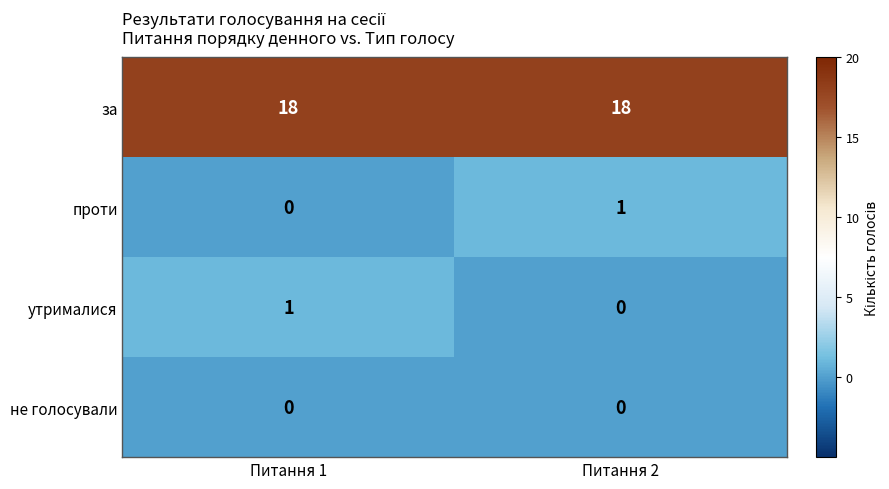

Reading left to right, transcribe all the data shown in this chart.

за: Питання 1=18	Питання 2=18
проти: Питання 1=0	Питання 2=1
утрималися: Питання 1=1	Питання 2=0
не голосували: Питання 1=0	Питання 2=0